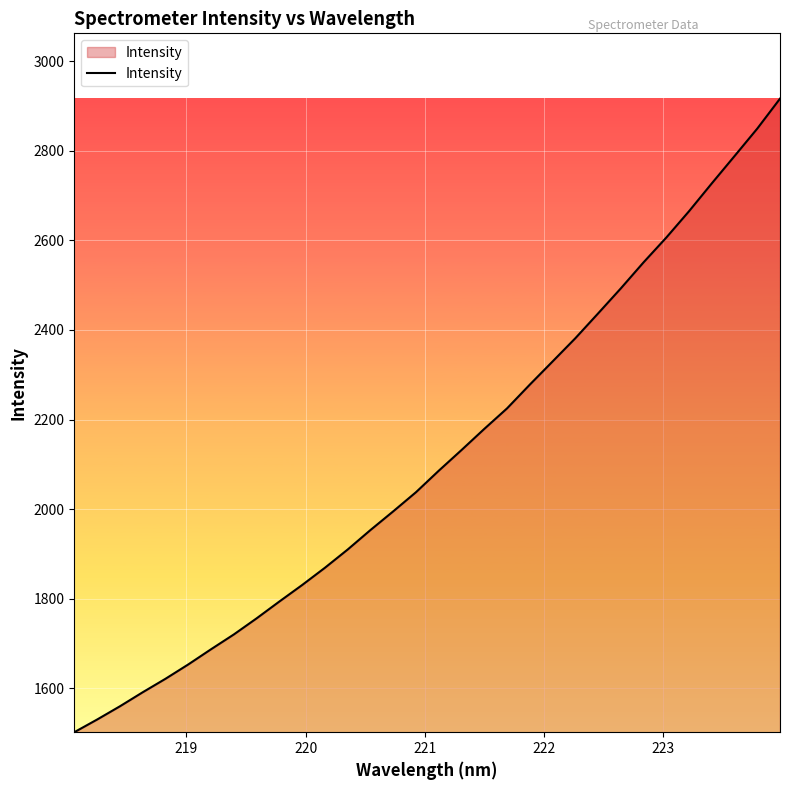

What is the difference between the maximum and minimum values?

1414.4